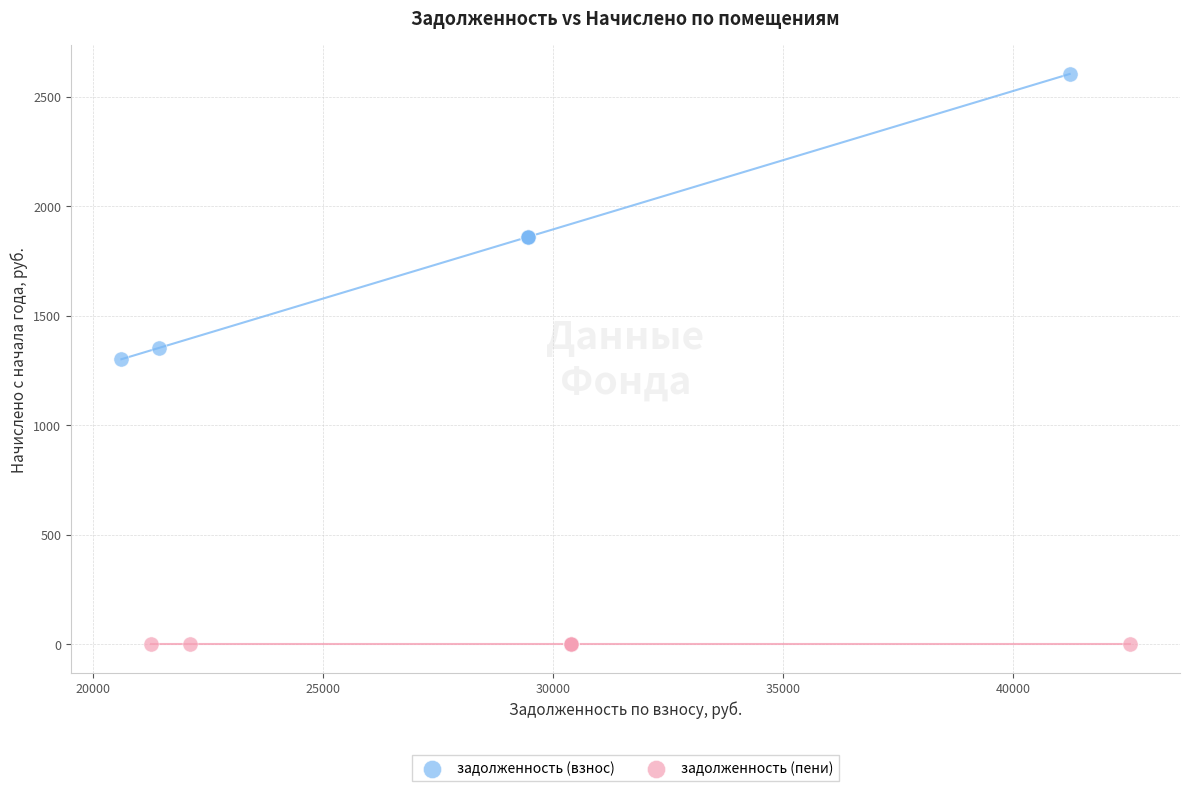

Which series reaches the maximum Y coordinate?

задолженность (взнос)